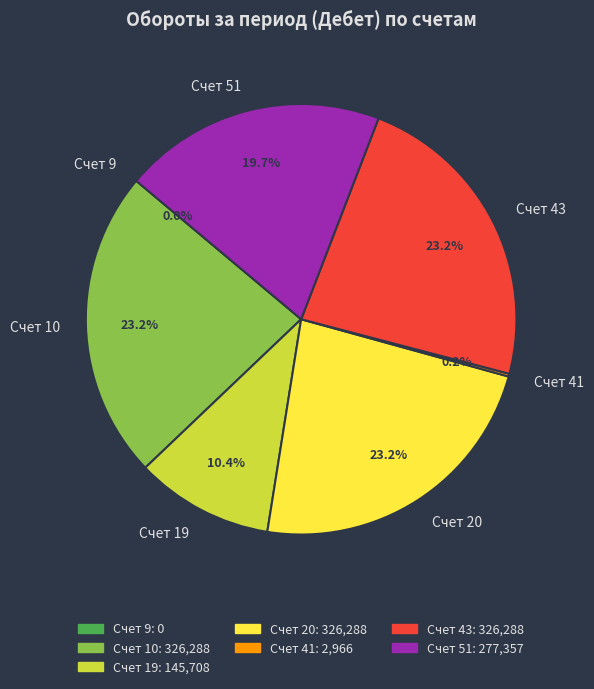

What percentage do Счет 20 and Счет 19 together represent?

33.6%